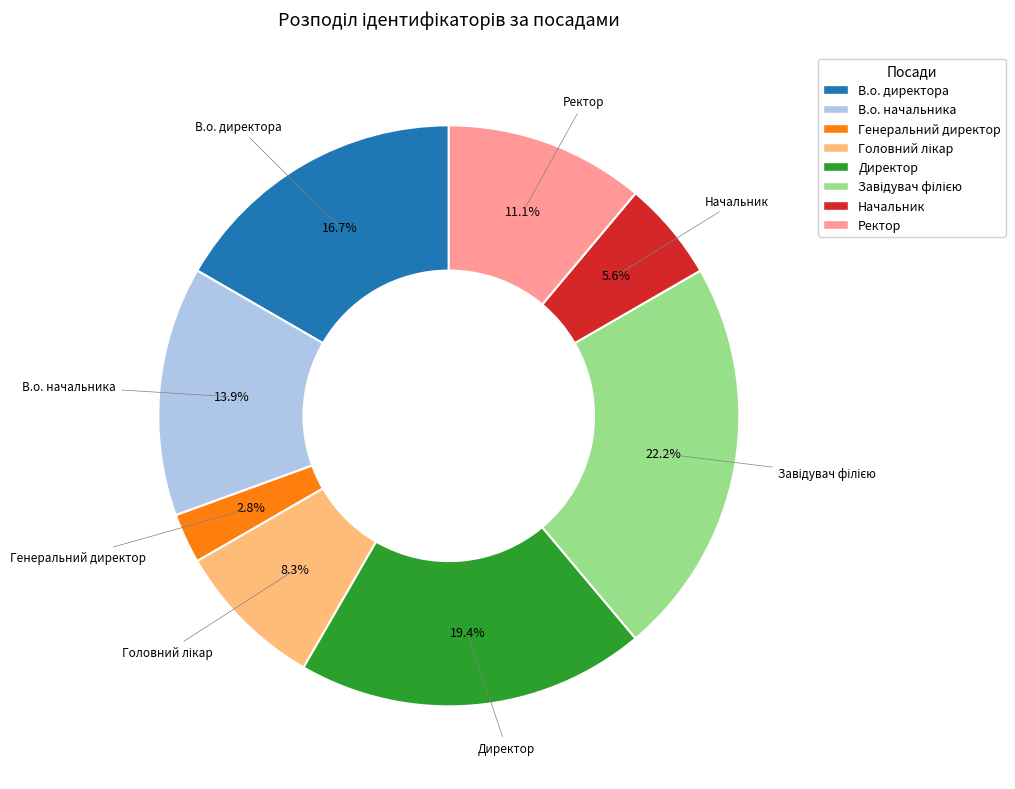

To the nearest percent, what is the average slice percentage?

12%